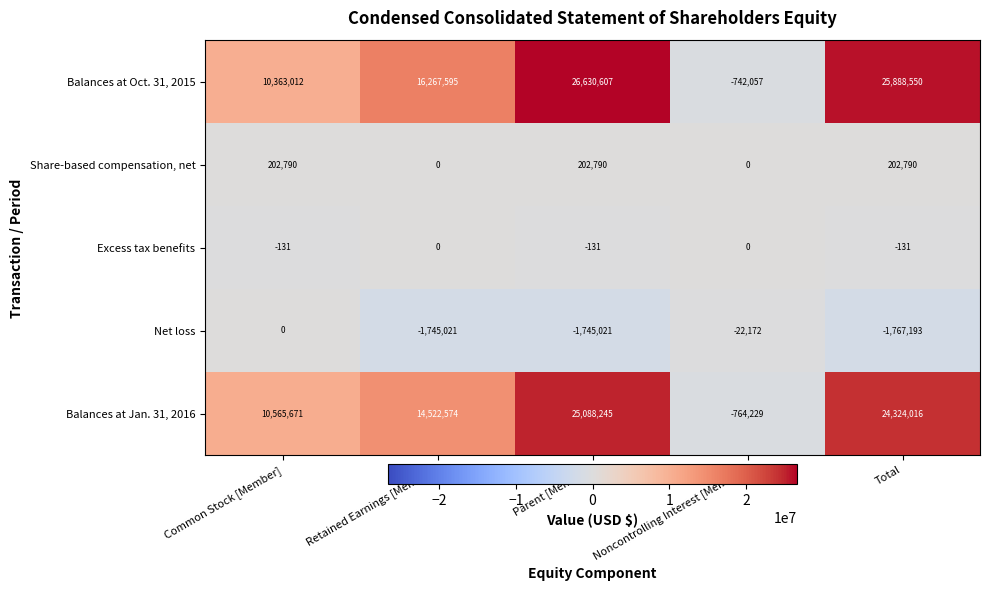

True or false: Excess tax benefits has a value of -131 at Parent [Member].

True